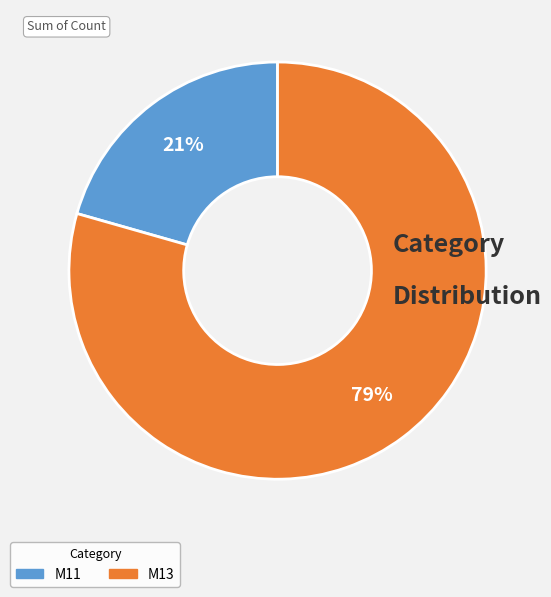

Is it true that M11 is 21% of the pie?

True